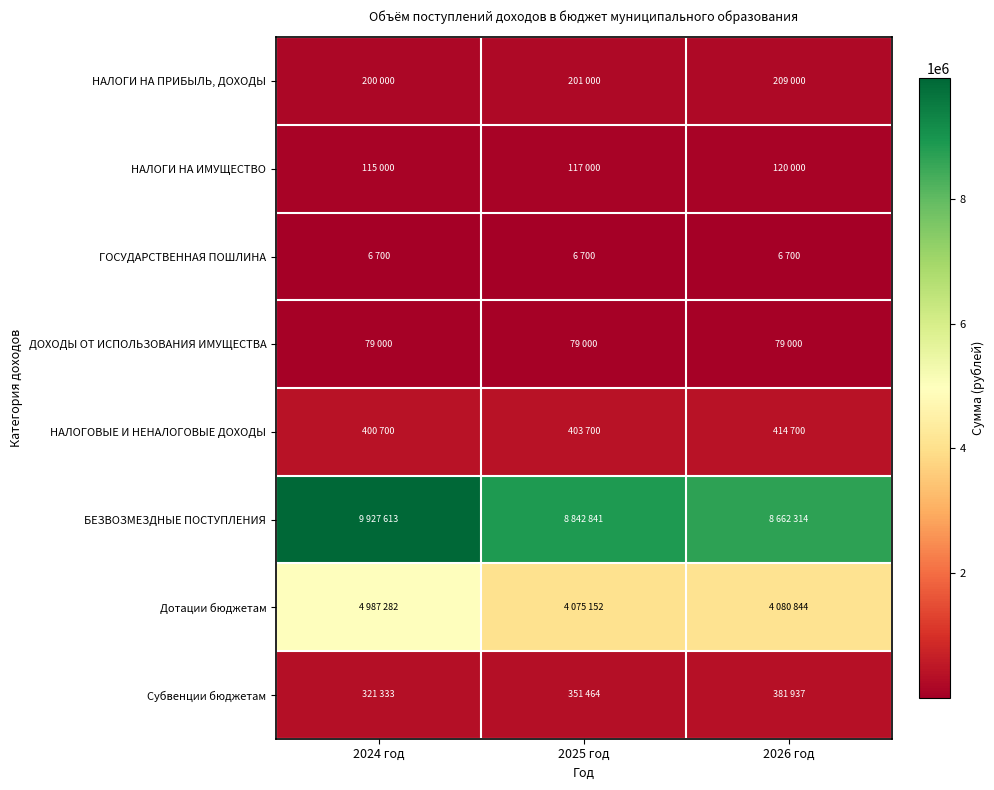

Which label corresponds to the largest value in the chart?

2024 год